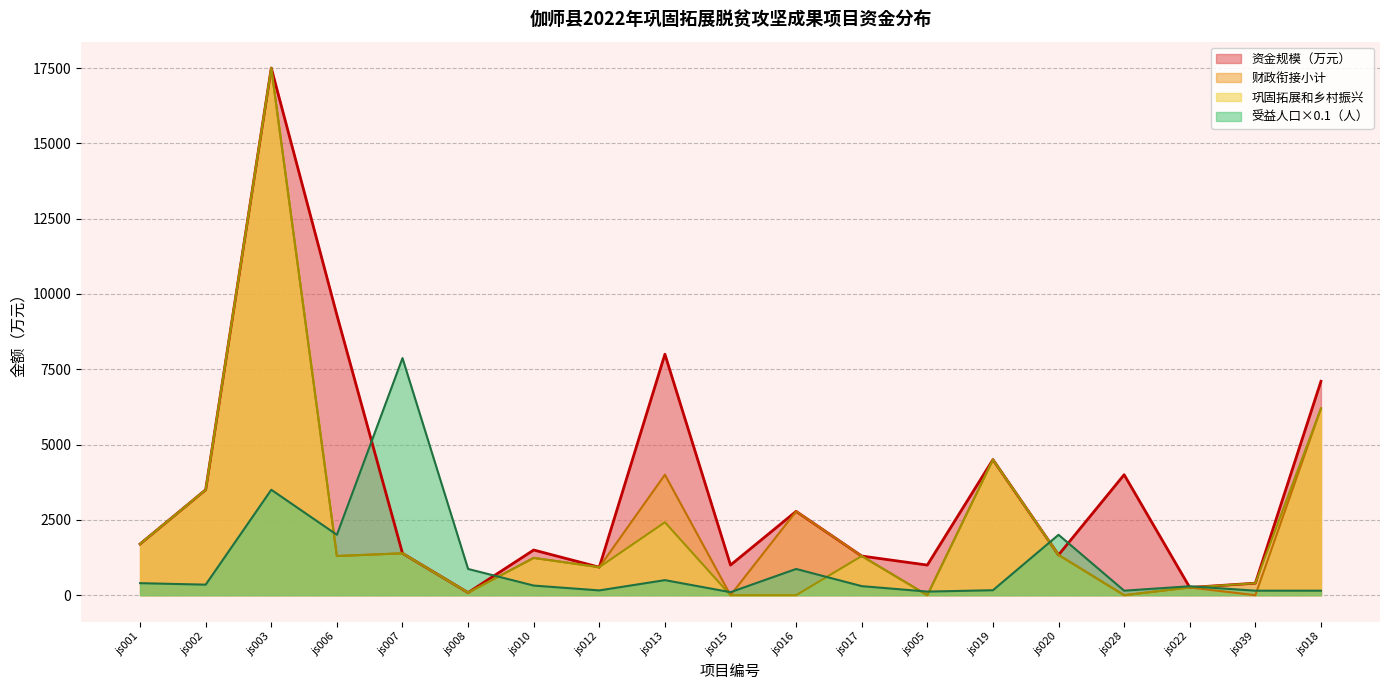

Which series has the widest spread of values?

财政衔接小计